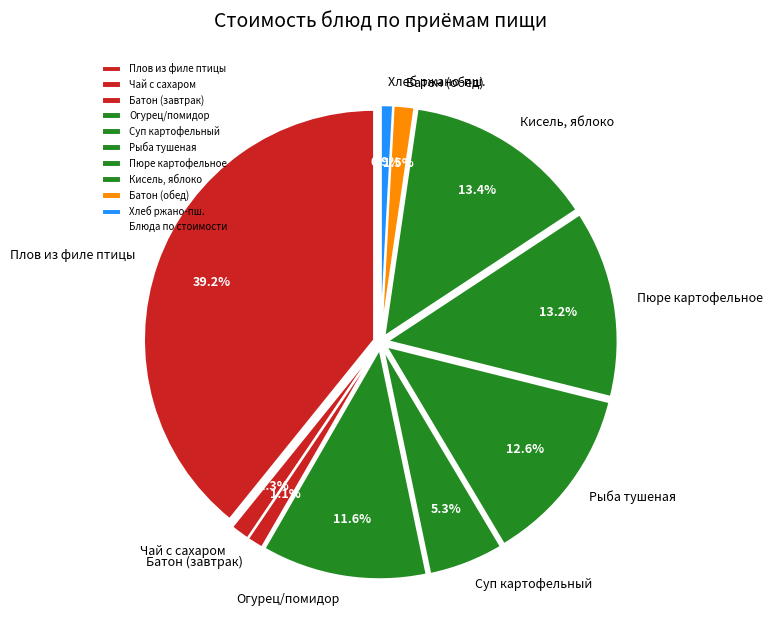

Does Хлеб ржано-пшеничный account for over 50% of the chart?

No